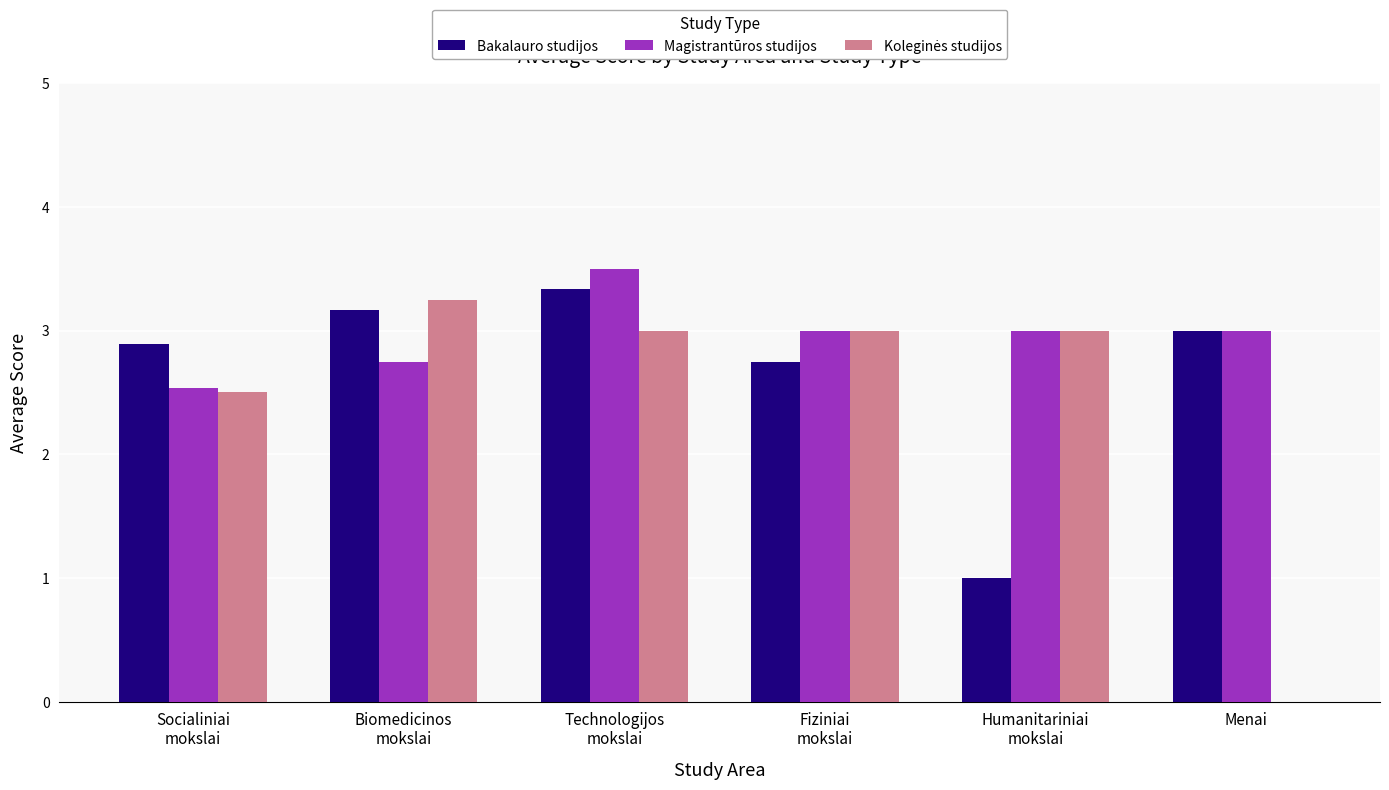

Count the number of categories in the chart.

6